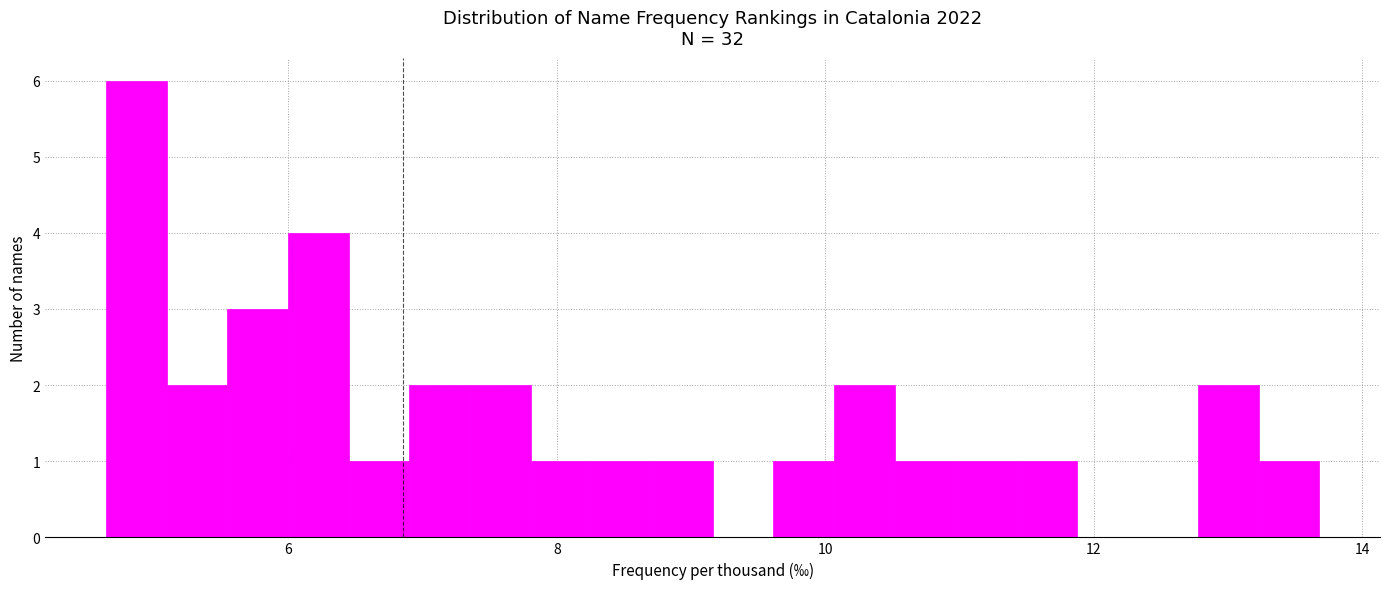

Read against the x-axis, roughly where is the centre of the tallest bar?

4.8